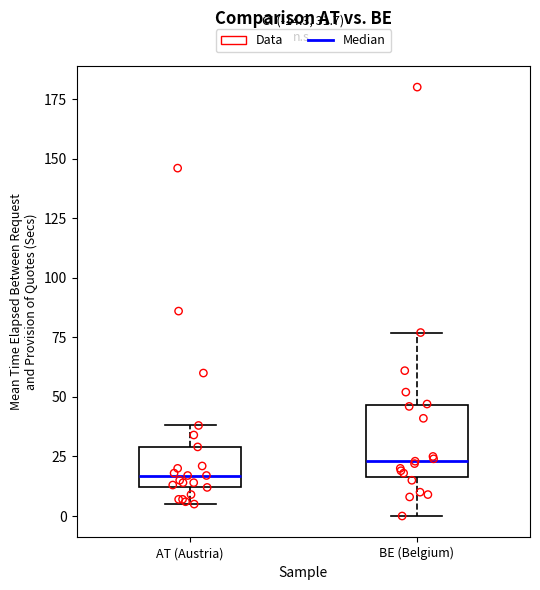

Which box's median line is the highest?

BE (Belgium)